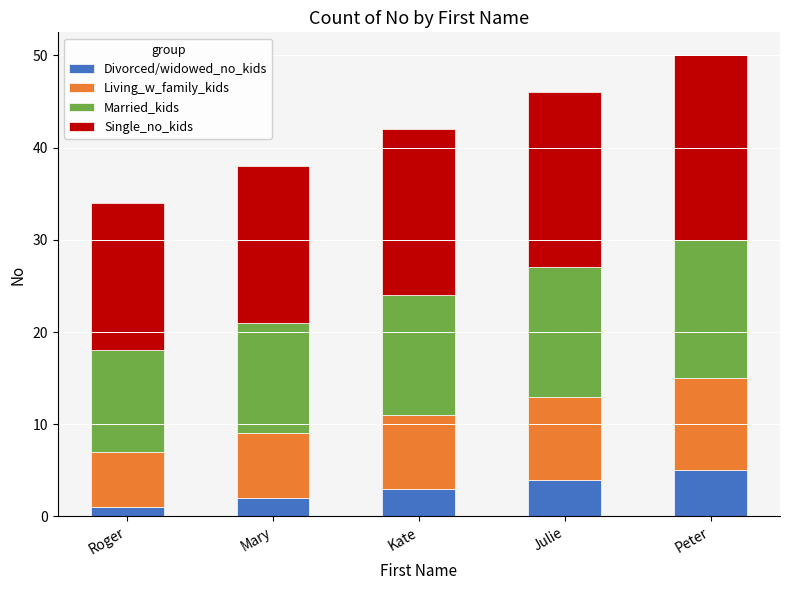

The Divorced/widowed_no_kids series shows 3 at Peter. True or false?

False